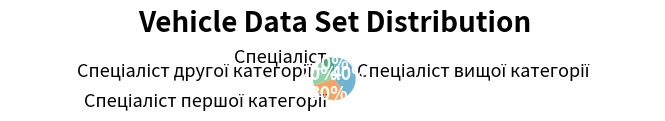

To the nearest percent, what is the difference between the largest and smallest slice percentages?

30%